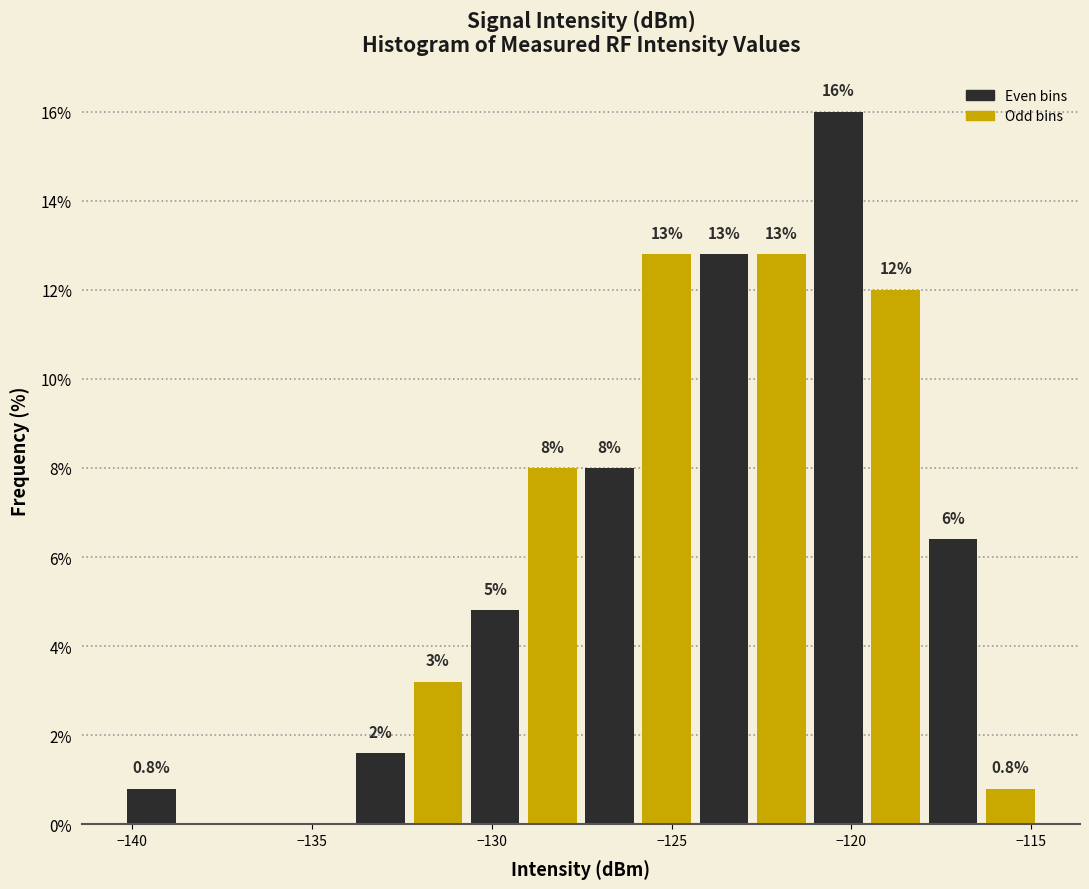

Read against the x-axis, roughly where is the centre of the tallest bar?

-120.5